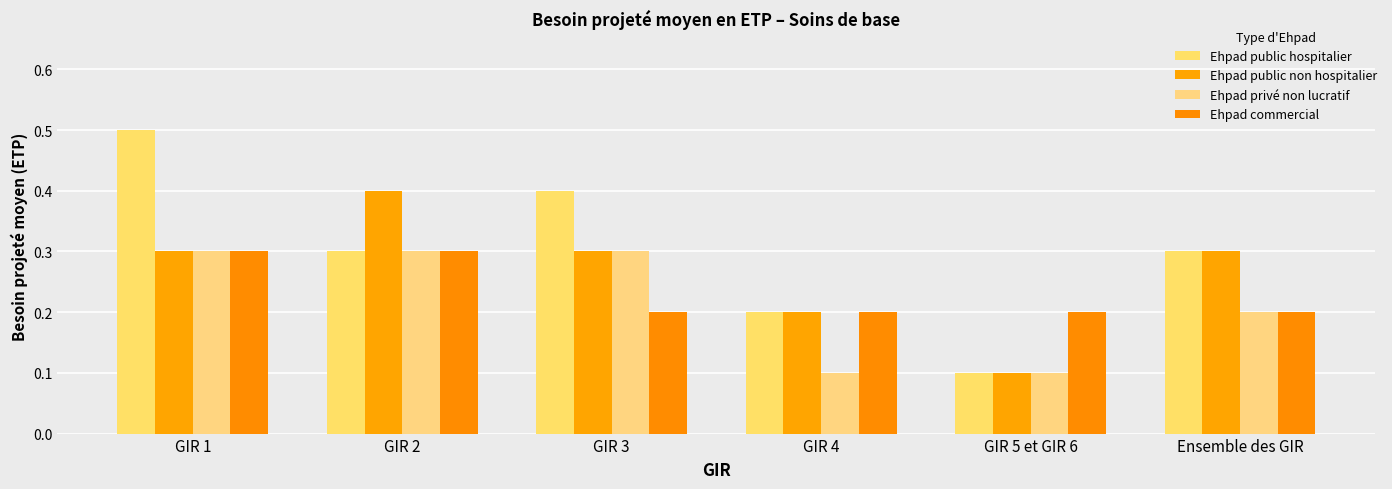

What are all the series names shown in the legend?

Ehpad public hospitalier, Ehpad public non hospitalier, Ehpad privé non lucratif, Ehpad commercial